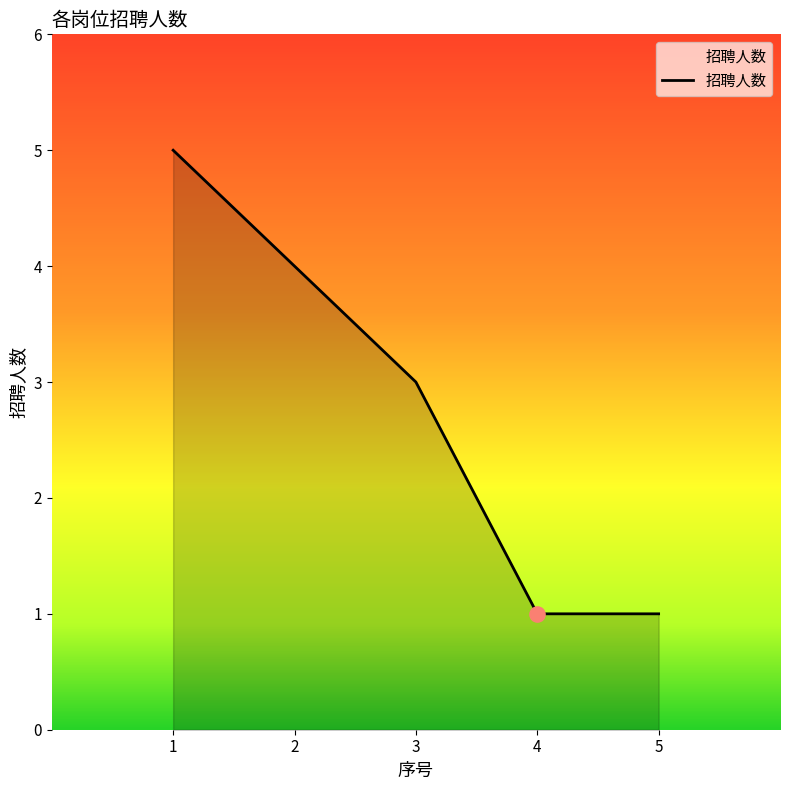

Which has a higher value, 2 or 4?

2